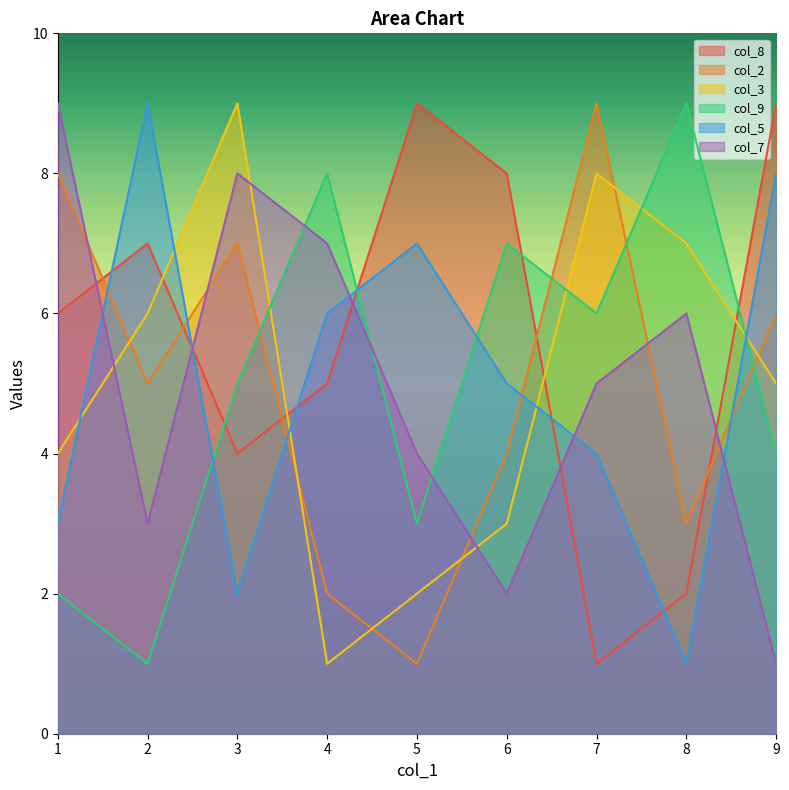

The col_7 series shows 3 at 7. True or false?

False